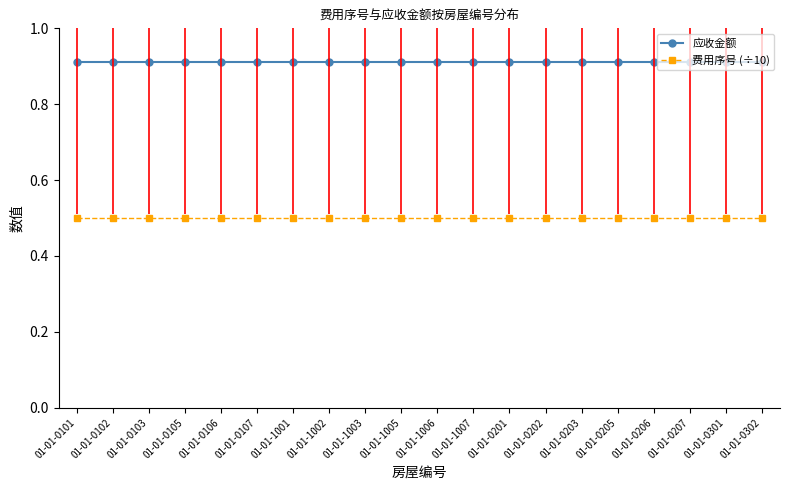

Which series has the largest total across all categories?

应收金额